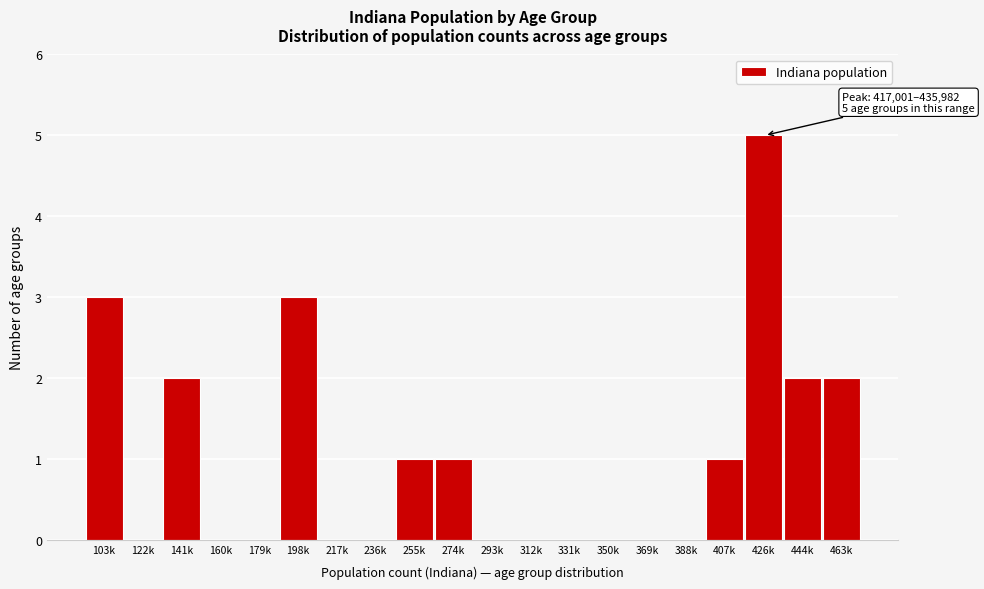

Reading right to left, extract all data points from this chart.

463k=2	444k=2	426k=5	407k=1	388k=0	369k=0	350k=0	331k=0	312k=0	293k=0	274k=1	255k=1	236k=0	217k=0	198k=3	179k=0	160k=0	141k=2	122k=0	103k=3